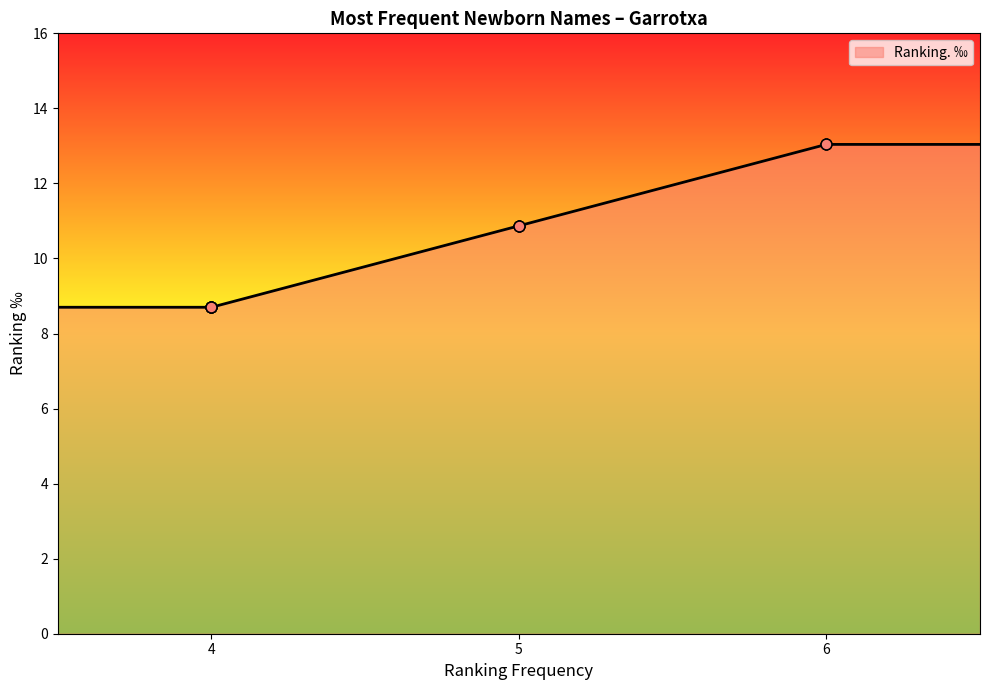

What is the minimum value for Ranking. ‰?

8.7